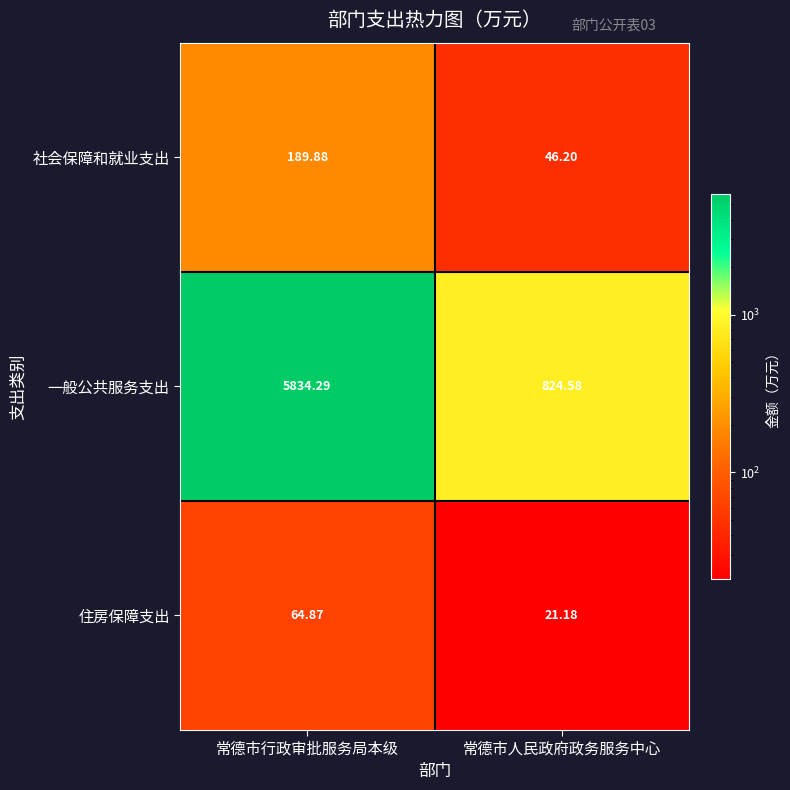

Between 常德市行政审批服务局本级 and 常德市人民政府政务服务中心, which series saw the biggest shift?

一般公共服务支出